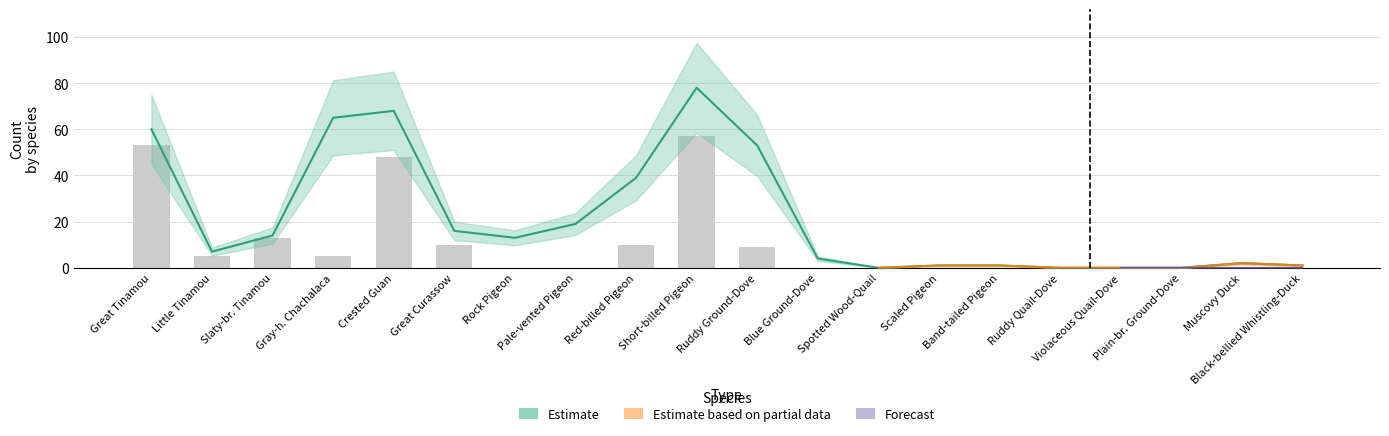

Which label corresponds to the largest value in the chart?

Short-billed Pigeon